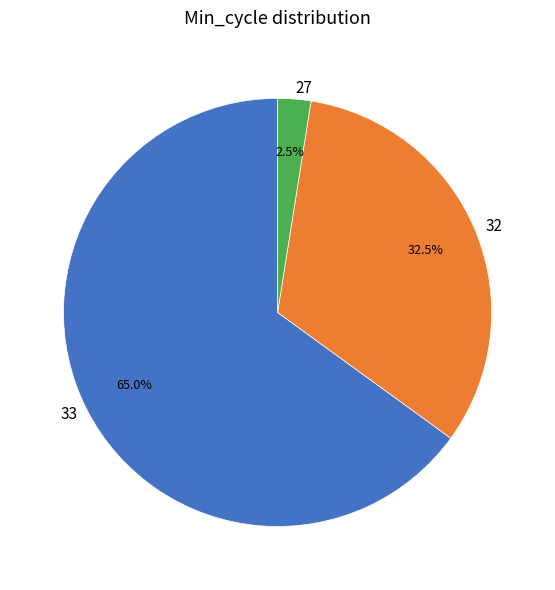

Is there a majority slice in this chart?

Yes